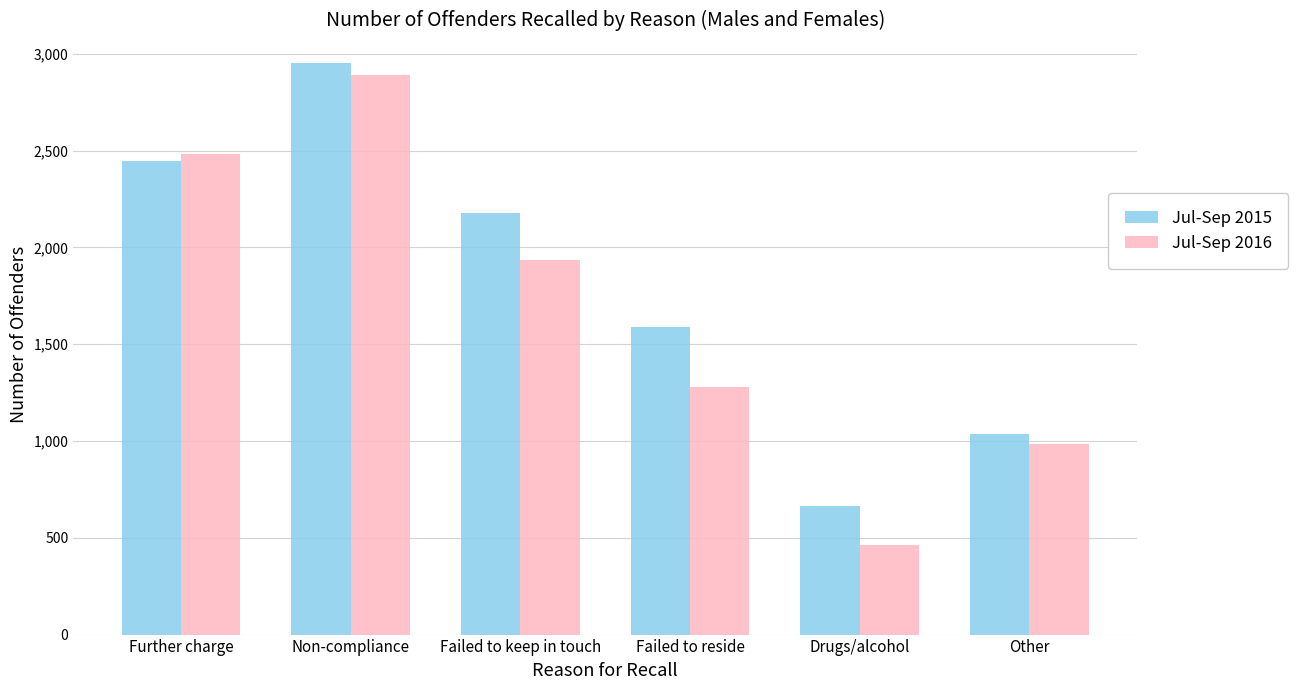

What is the minimum value for Jul-Sep 2015?

663